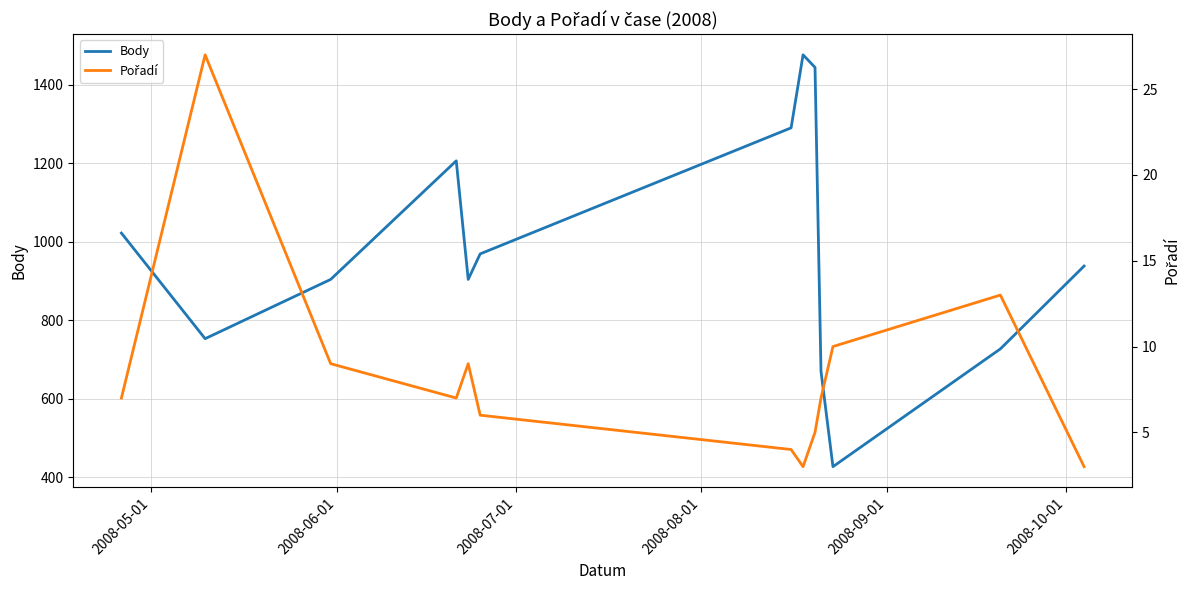

What is the minimum value for Pořadí?

3